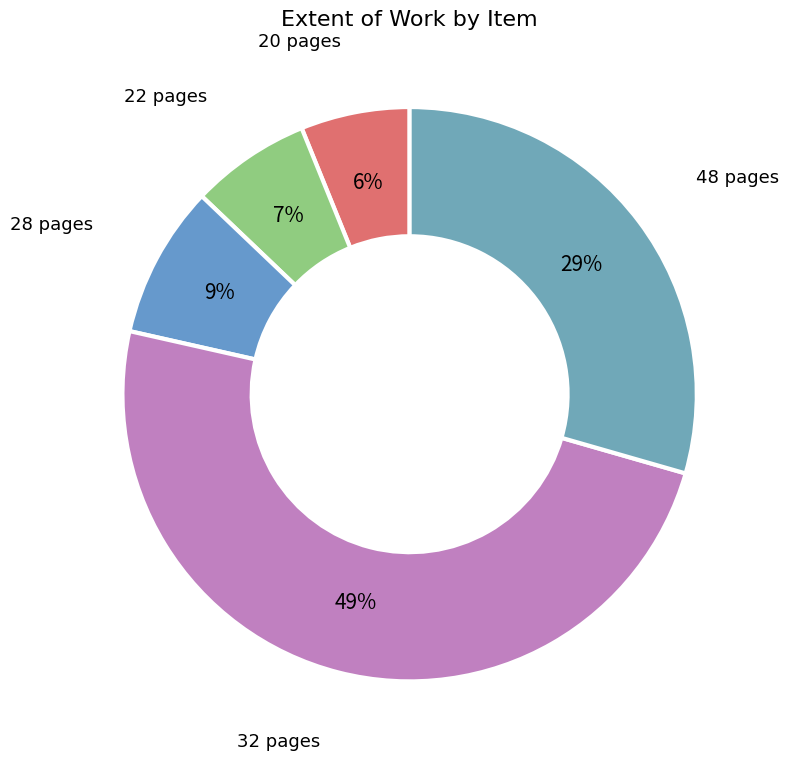

Which category has the biggest portion of the pie?

32 pages